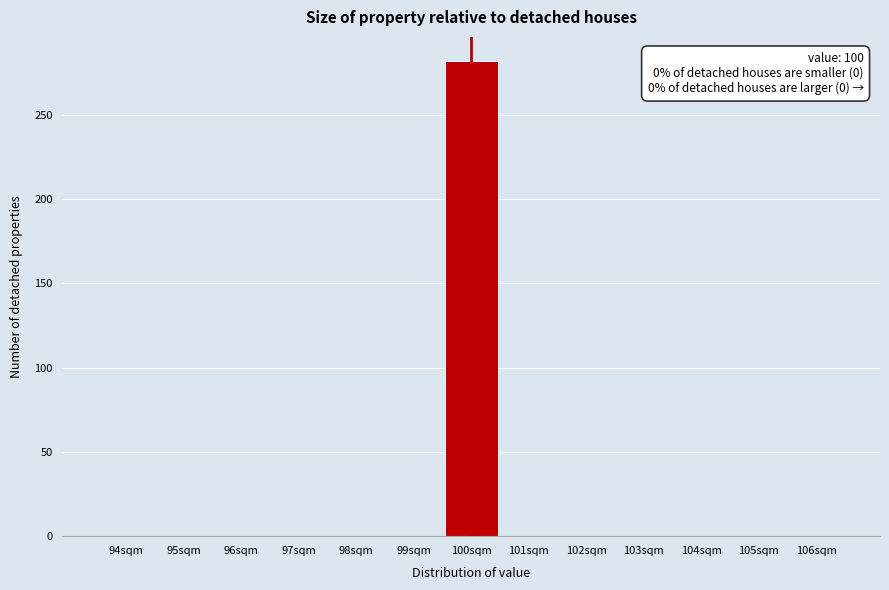

Reading left to right, transcribe all the data shown in this chart.

94sqm=0	95sqm=0	96sqm=0	97sqm=0	98sqm=0	99sqm=0	100sqm=282	101sqm=0	102sqm=0	103sqm=0	104sqm=0	105sqm=0	106sqm=0